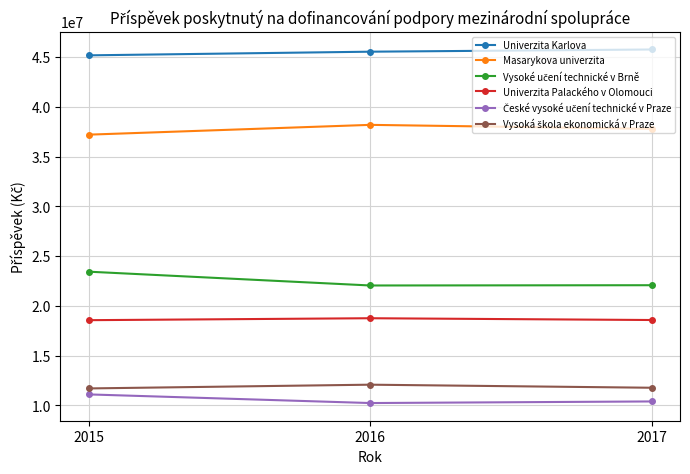

What is the maximum value for Masarykova univerzita?

38190000